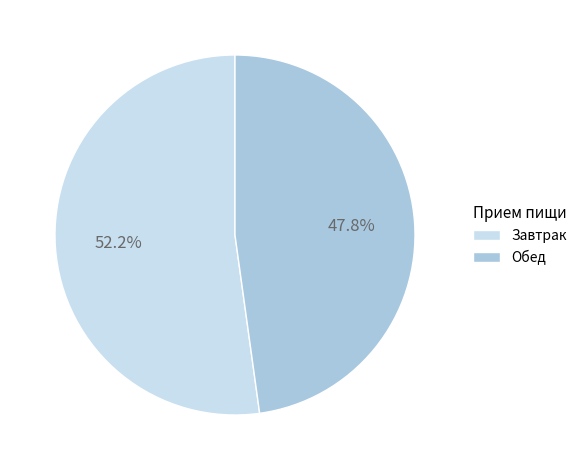

Is there any slice that represents more than half of the pie?

Yes